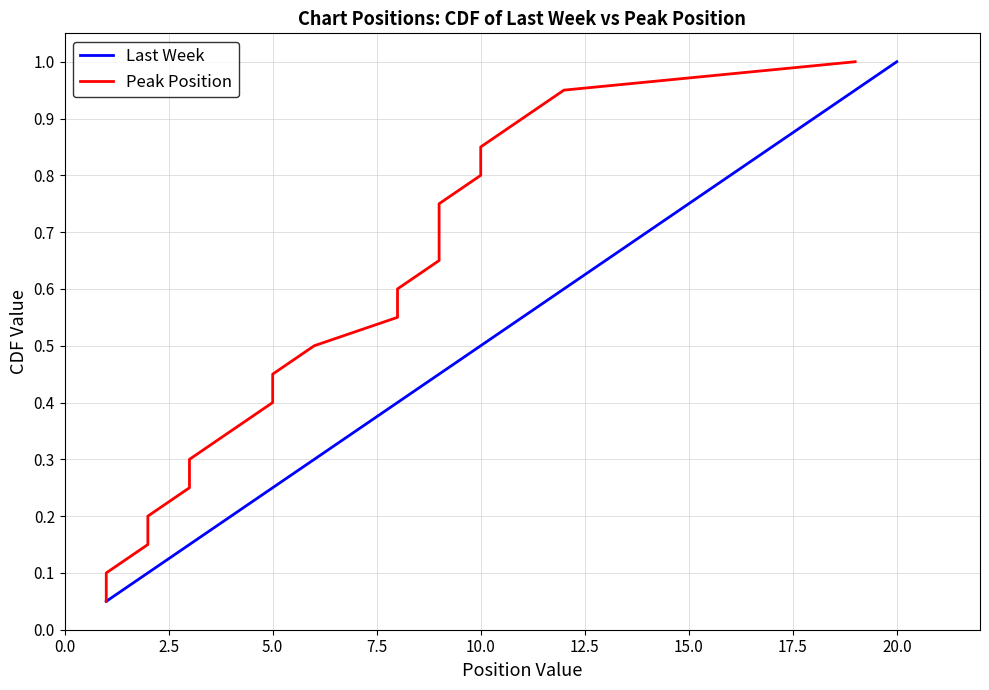

What is the value of the Peak Position point at the 10th from the left?

0.5